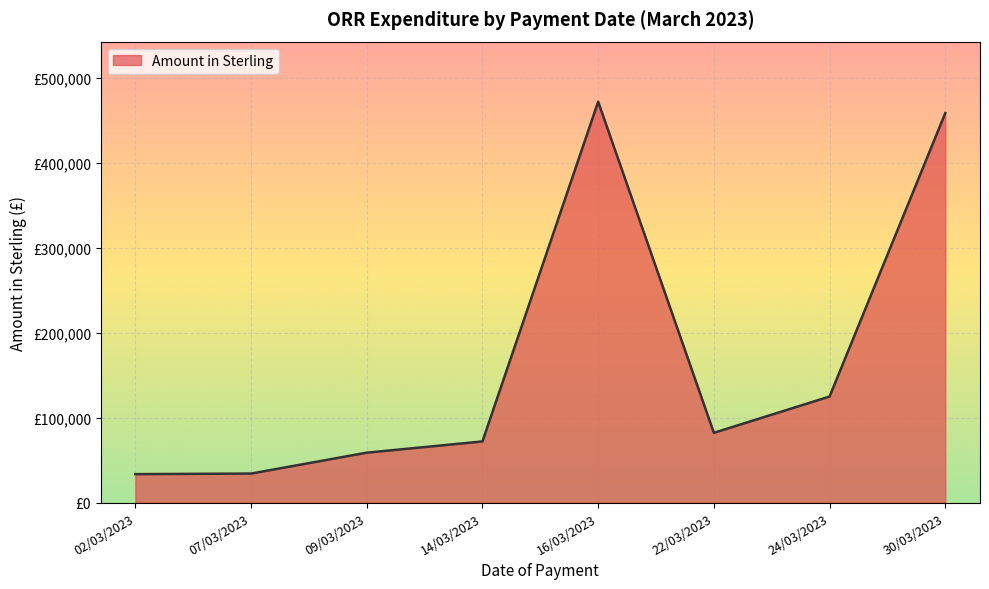

Does the chart have visible grid lines?

Yes